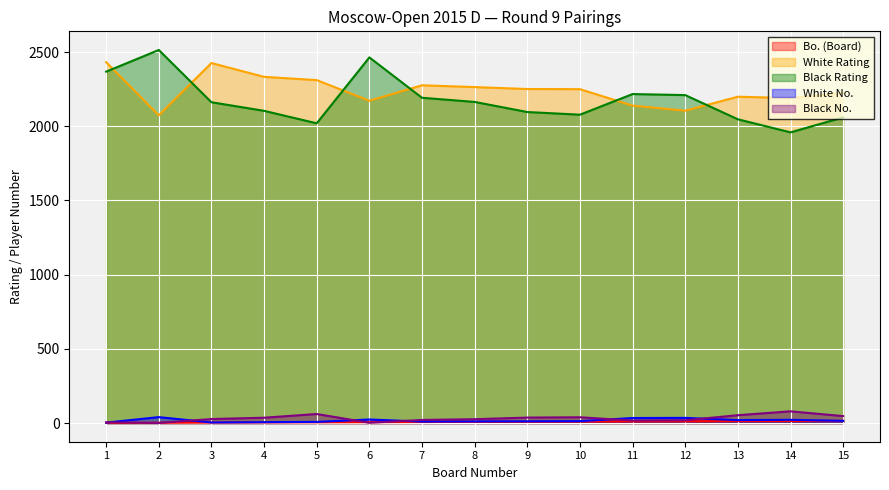

What is the difference between the White No. values at 10 and 14?

9